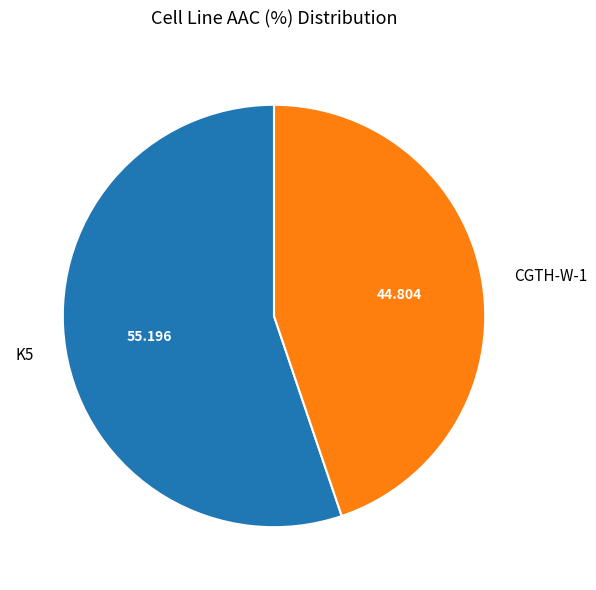

What is the majority slice?

K5